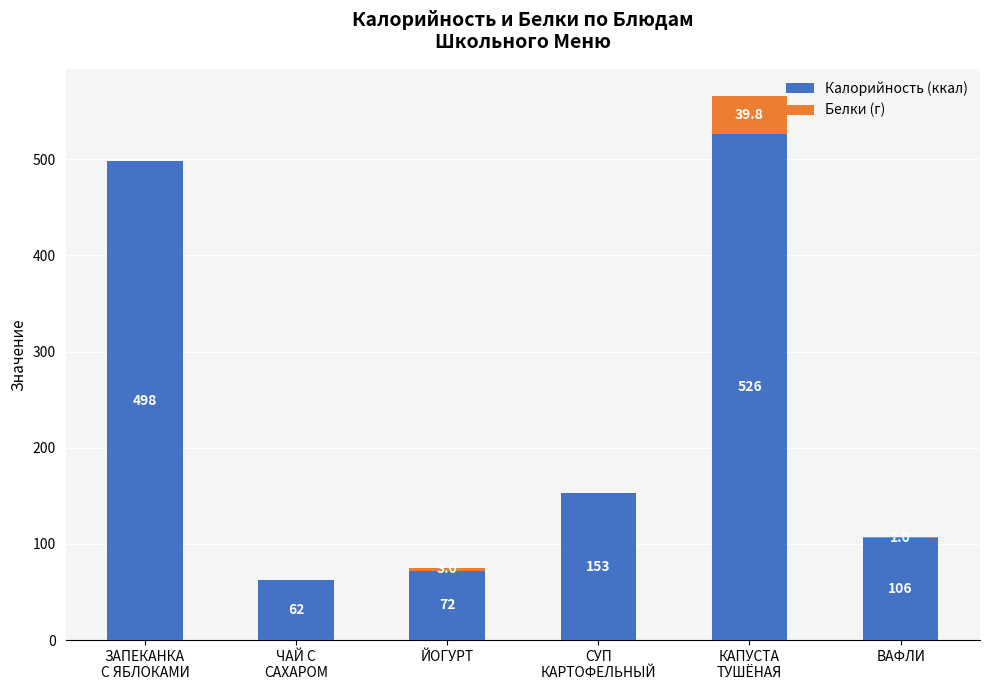

What is the total value across all series at ВАФЛИ?

107.0